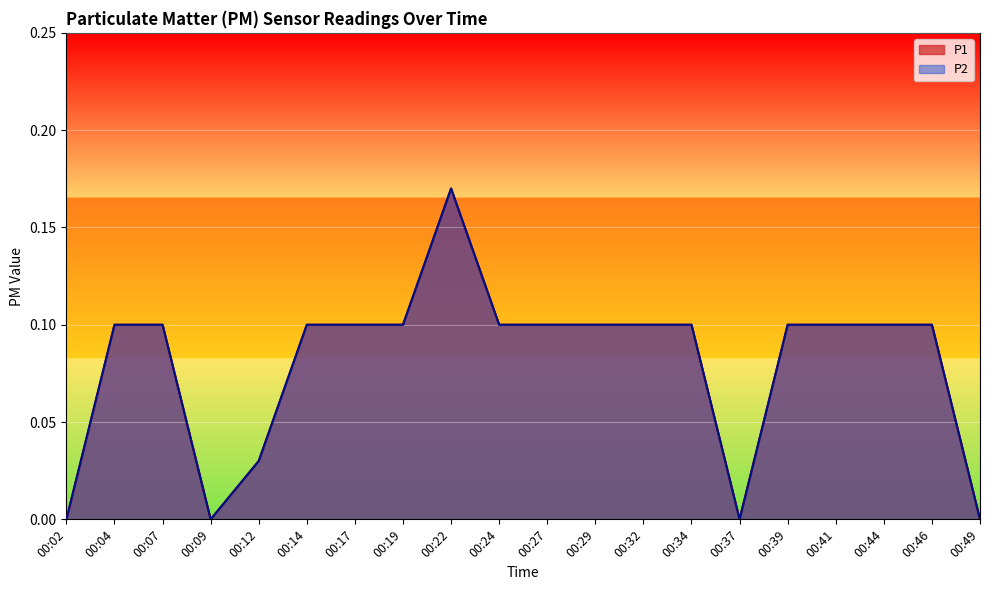

The value of P1 at 00:41 is 0.1. True or false?

True